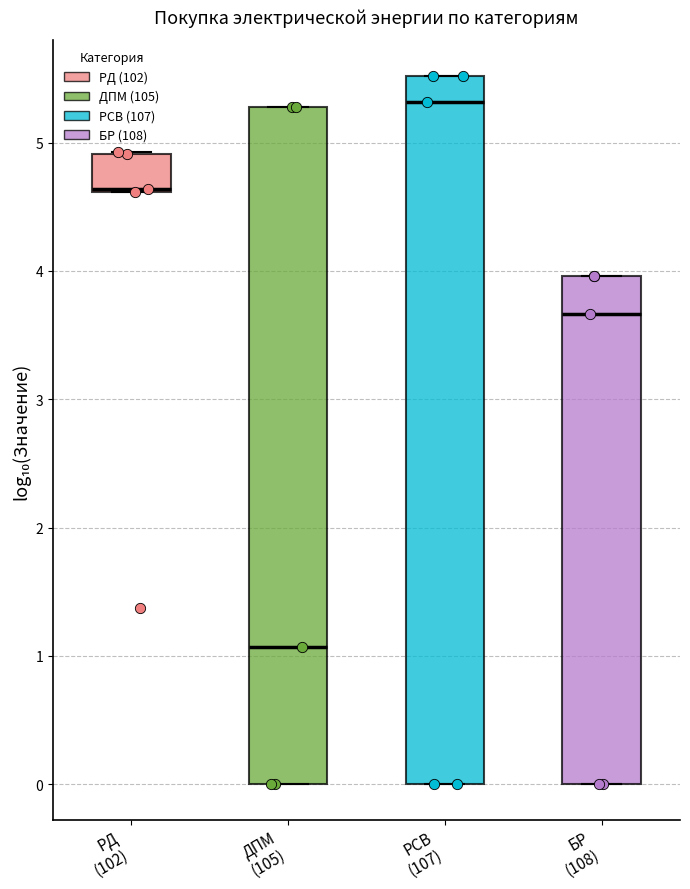

Which box has the highest median line?

РСВ (107)